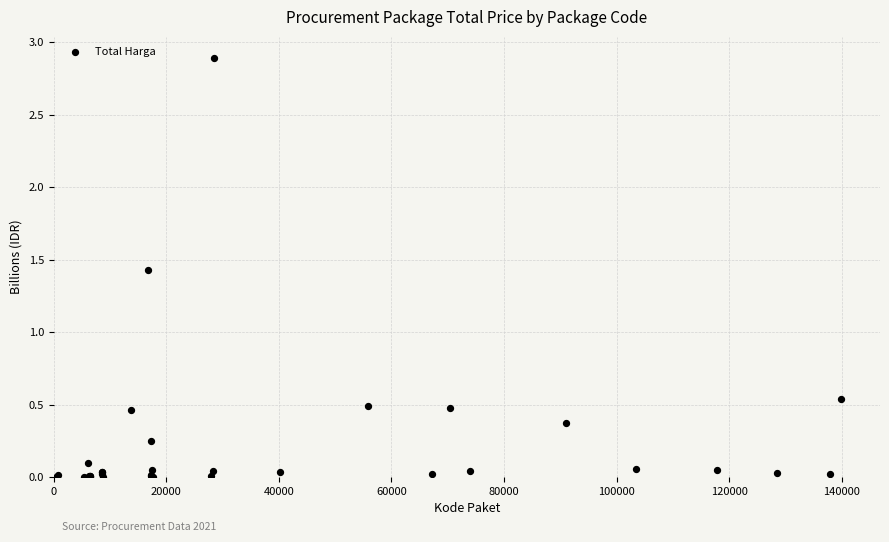

What Y value in the scatter plot is closest to 1?

1.4